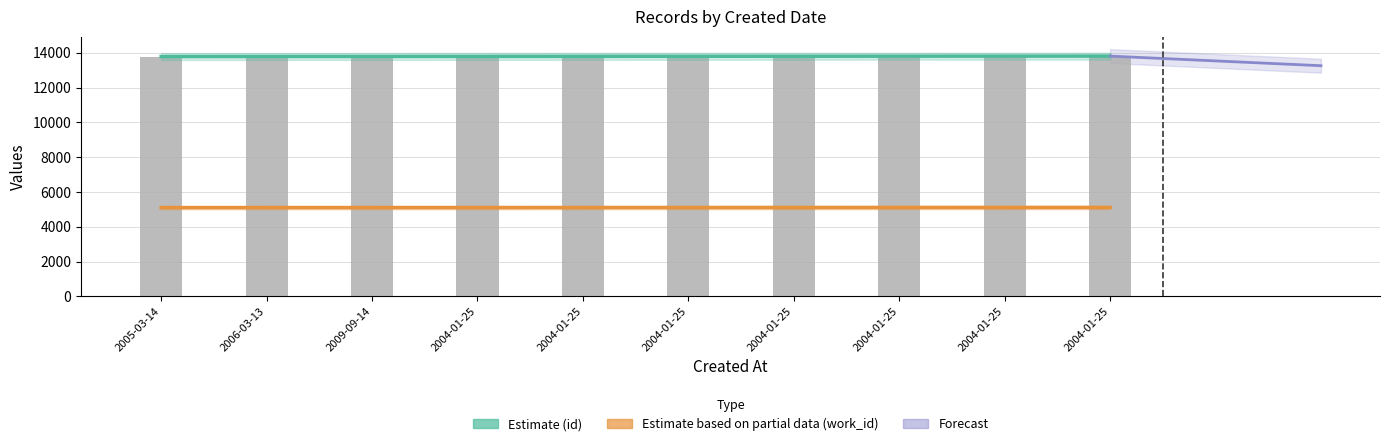

The Estimate (id) series shows 13790.5 at 2004-01-25. True or false?

True